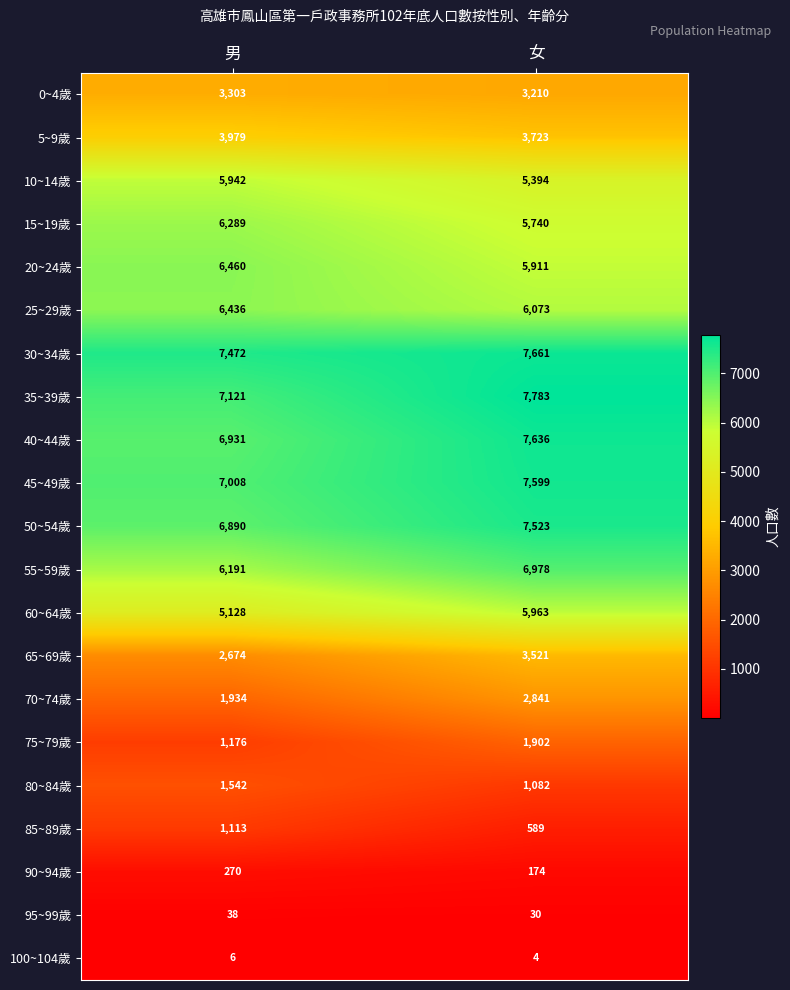

What is the sum of all 55~59歲 values?

13169